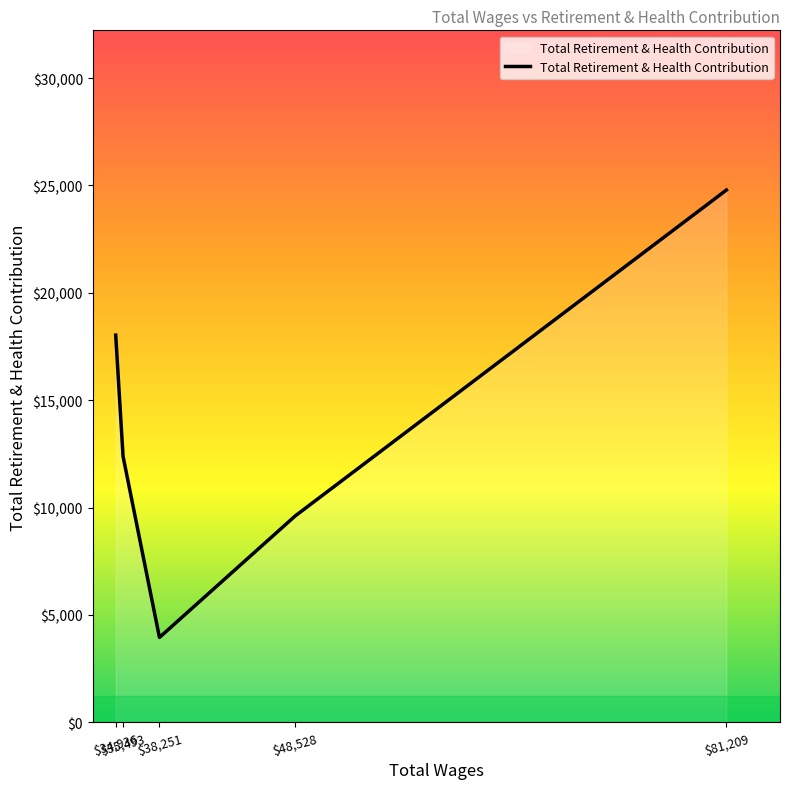

What is the greatest value displayed?

24787